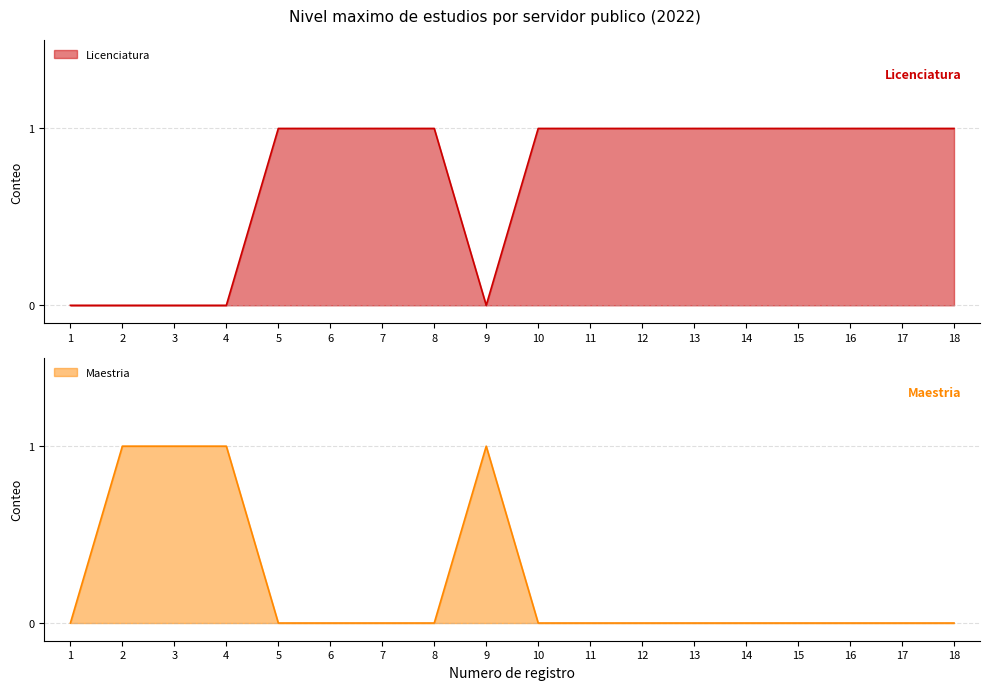

Which has a higher value, 5 or 16?

5